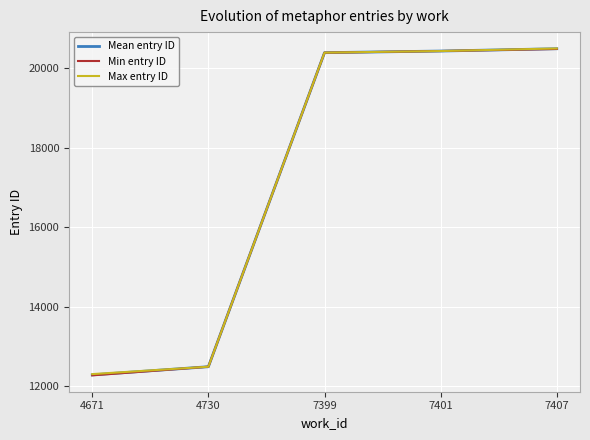

Reading left to right, list all the values displayed in this chart.

Mean entry ID: 12285.8	12491.0	20388.0	20429.0	20487.5
Min entry ID: 12273.0	12491.0	20387.0	20429.0	20481.0
Max entry ID: 12305.0	12491.0	20389.0	20429.0	20494.0